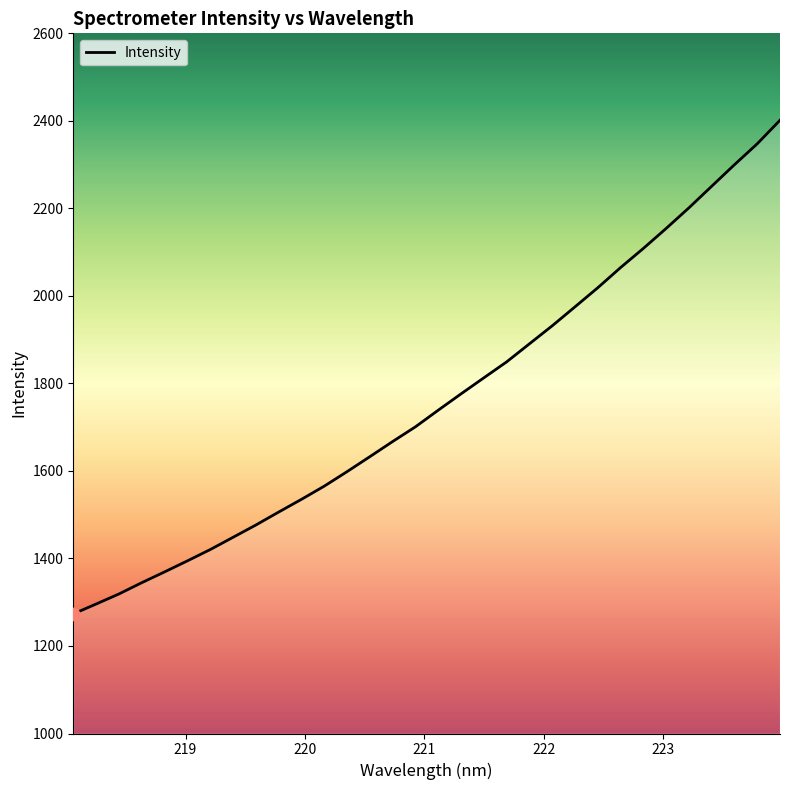

What is the minimum value shown in the chart?

1273.2